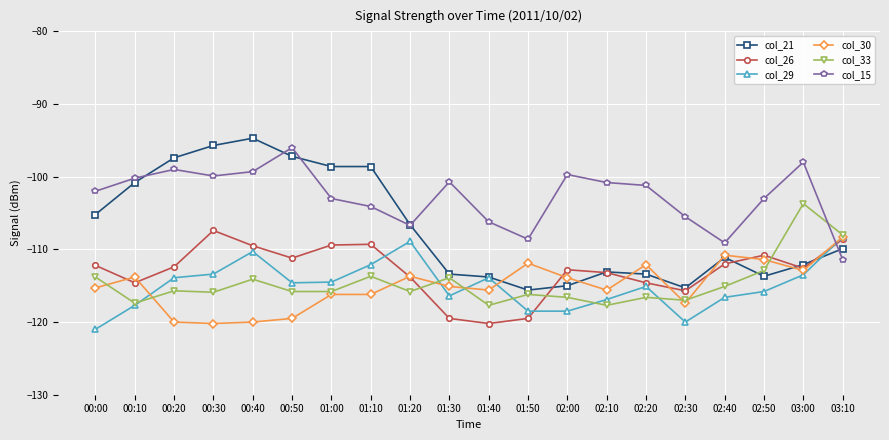

Read the col_30 value at 01:20.

-113.7